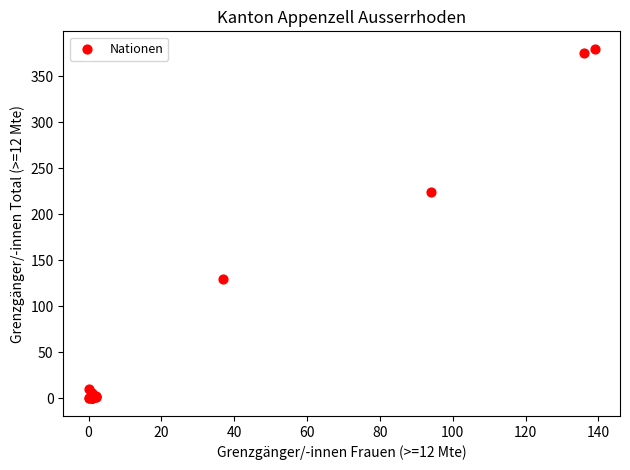

What Y value in the scatter plot is closest to 190?

224